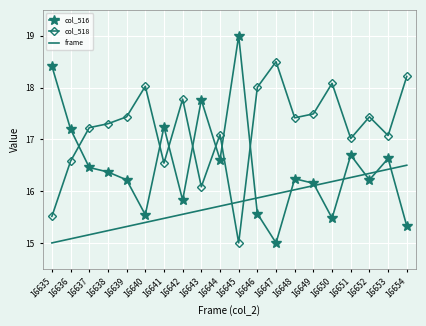

Where is the first local minimum for col_516?

16640